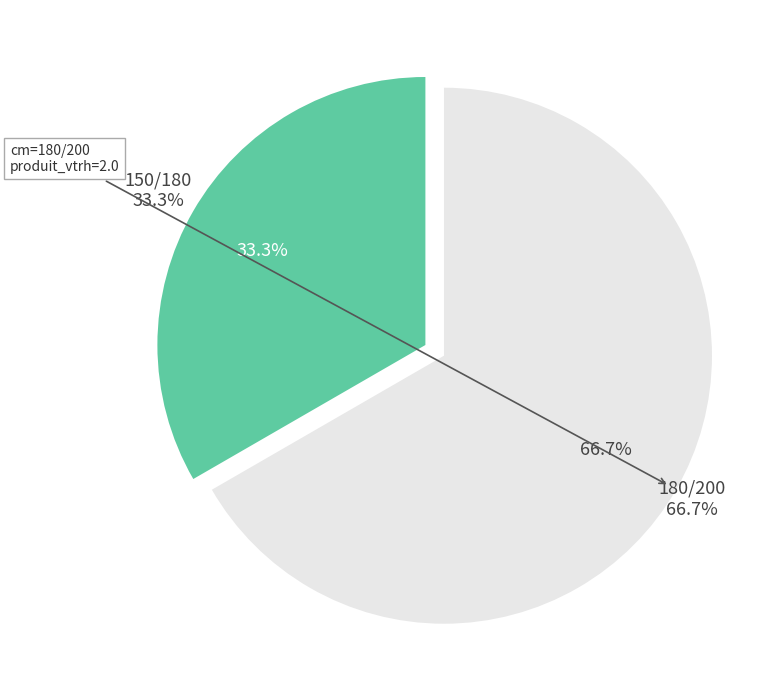

What is the total percentage of 150/180 and 180/200?

100.0%